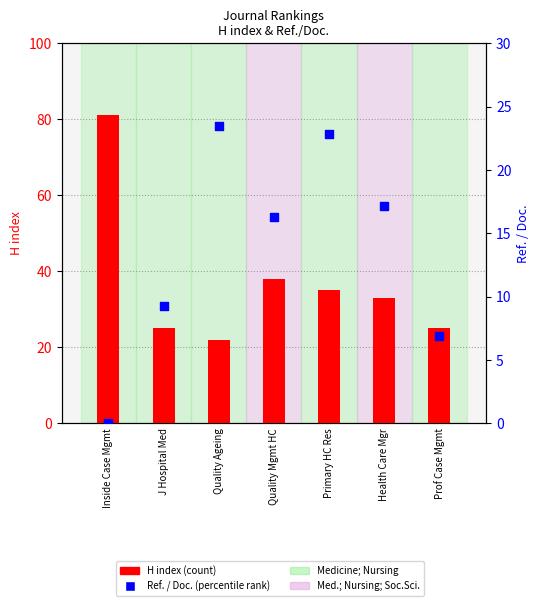

Is the value of H index (count) at Quality Ageing greater than the value of Ref. / Doc. (percentile rank) at Primary HC Res?

No